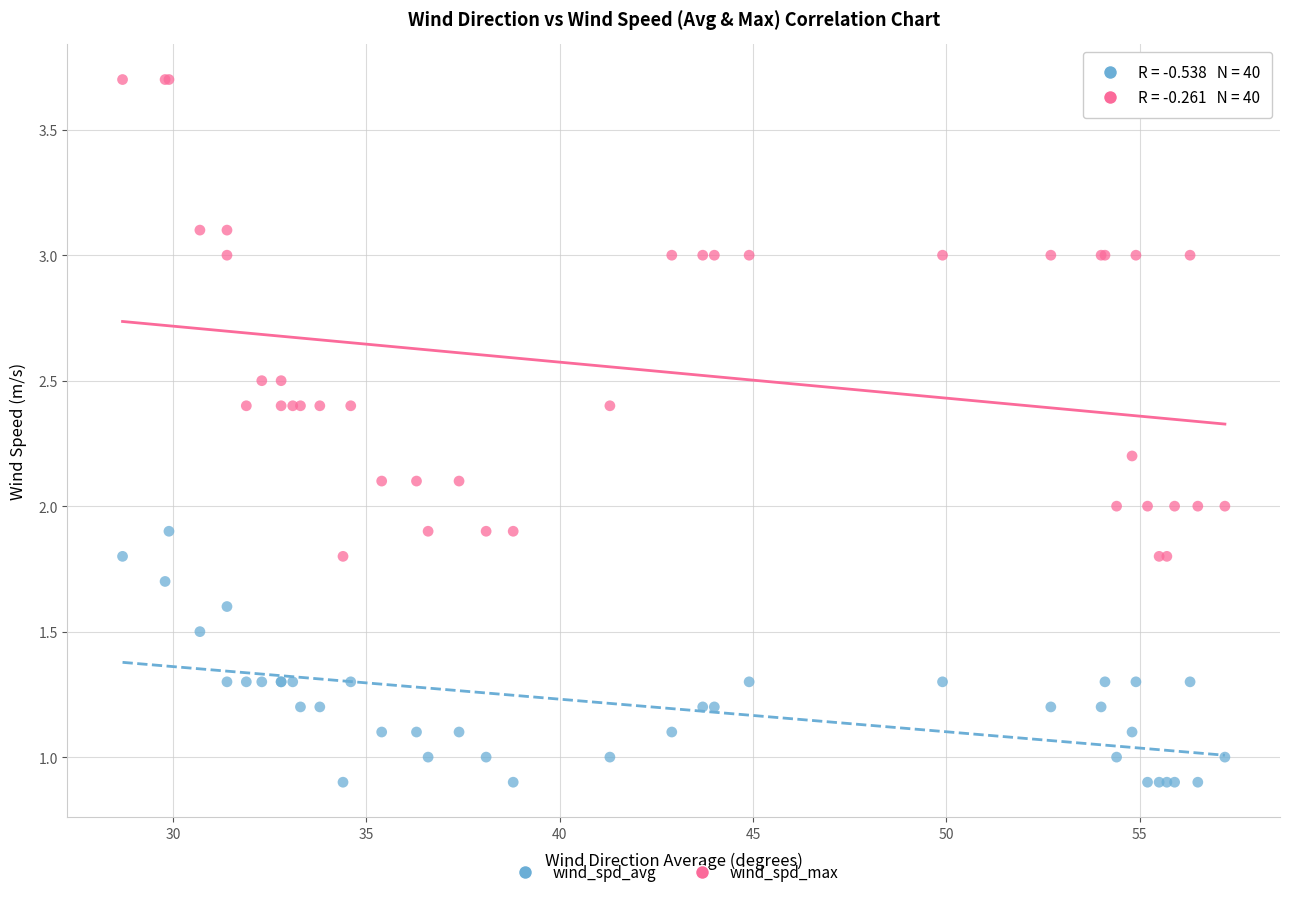

Which series has the widest spread of Y values?

wind_spd_max